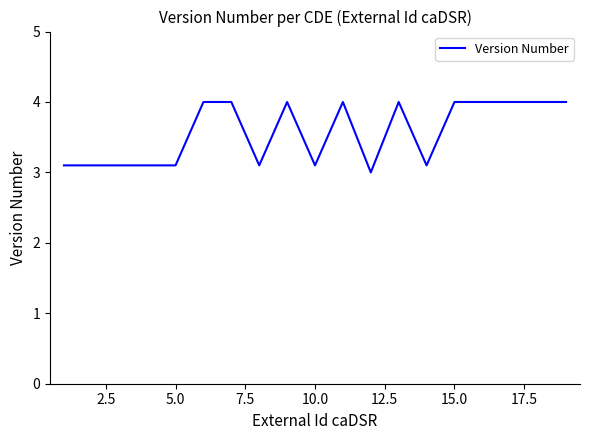

What is the difference between the maximum and minimum values?

1.0